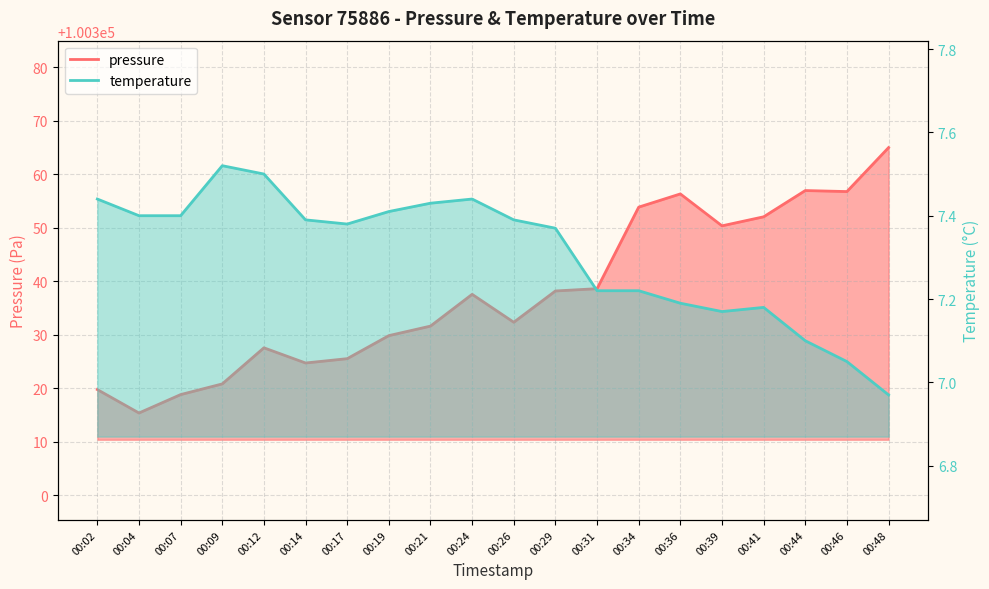

Reading left to right, what are all the values shown in this chart?

pressure: 00:02=100319.7	00:04=100315.3	00:07=100318.8	00:09=100320.8	00:12=100327.5	00:14=100324.7	00:17=100325.5	00:19=100329.8	00:21=100331.6	00:24=100337.5	00:26=100332.3	00:29=100338.2	00:31=100338.6	00:34=100353.8	00:36=100356.3	00:39=100350.3	00:41=100352.0	00:44=100356.9	00:46=100356.8	00:48=100365.0
temperature: 00:02=7.4	00:04=7.4	00:07=7.4	00:09=7.5	00:12=7.5	00:14=7.4	00:17=7.4	00:19=7.4	00:21=7.4	00:24=7.4	00:26=7.4	00:29=7.4	00:31=7.2	00:34=7.2	00:36=7.2	00:39=7.2	00:41=7.2	00:44=7.1	00:46=7.0	00:48=7.0